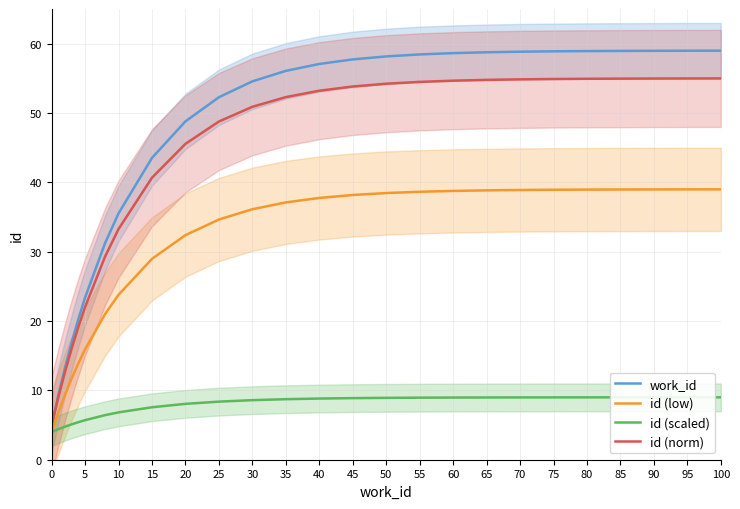

What is the difference between the second highest and second lowest values in the id (low) series?

32.2